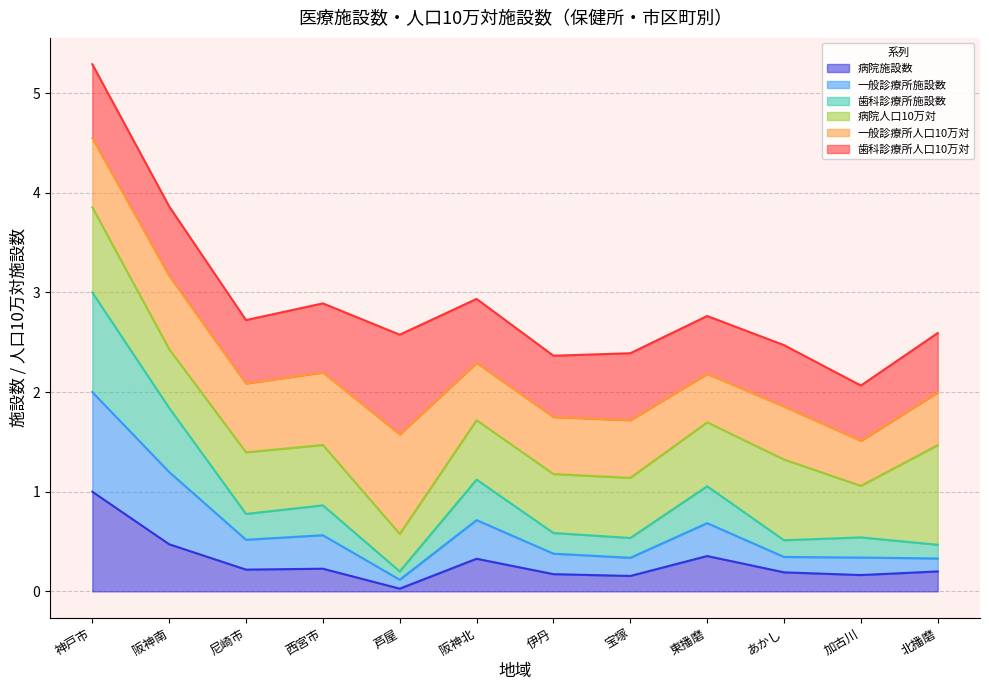

What is the maximum value for 病院施設数?

1.0